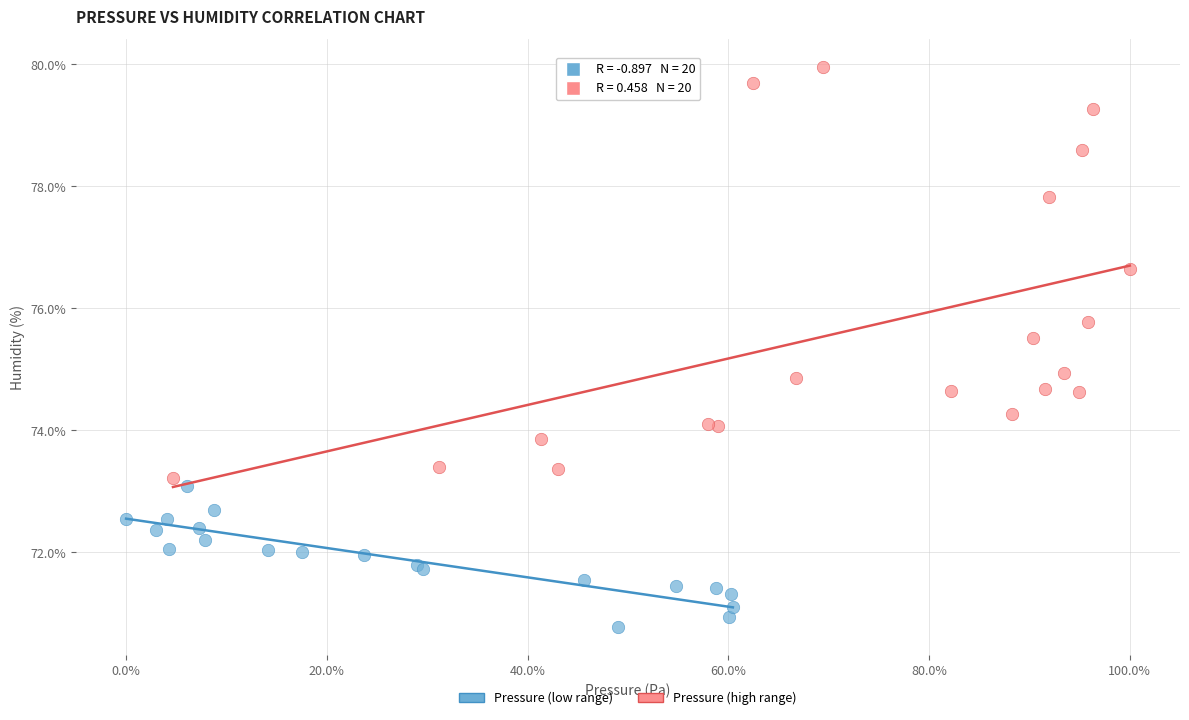

Which series contains the highest Y value?

Pressure (high range)